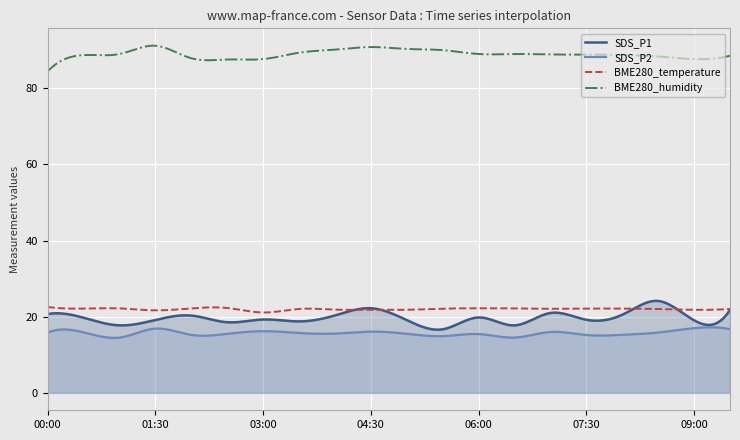

What are all the series names shown in the legend?

SDS_P1, SDS_P2, BME280_temperature, BME280_humidity